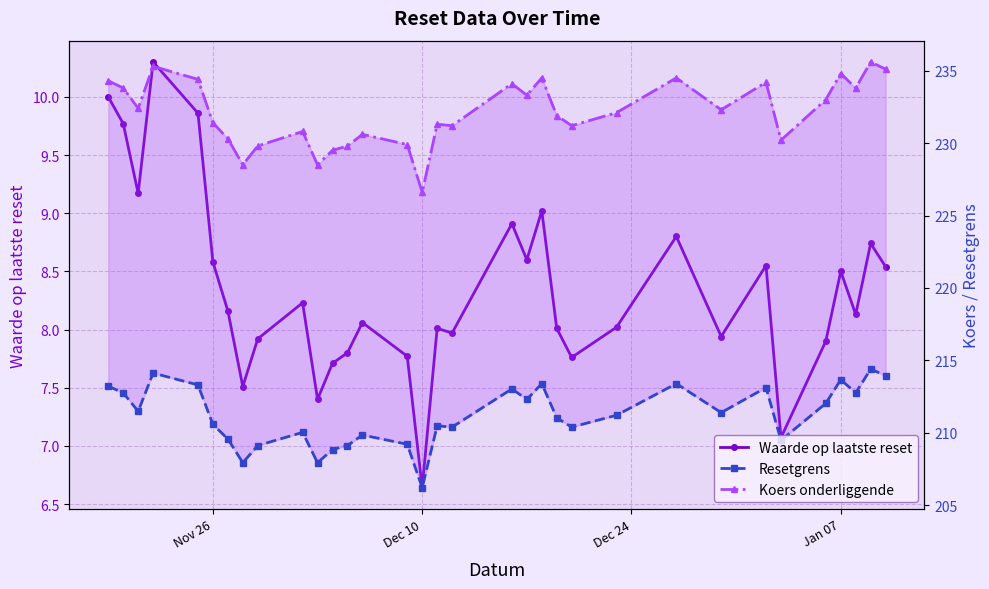

Which series has the largest range (max minus min)?

Koers onderliggende